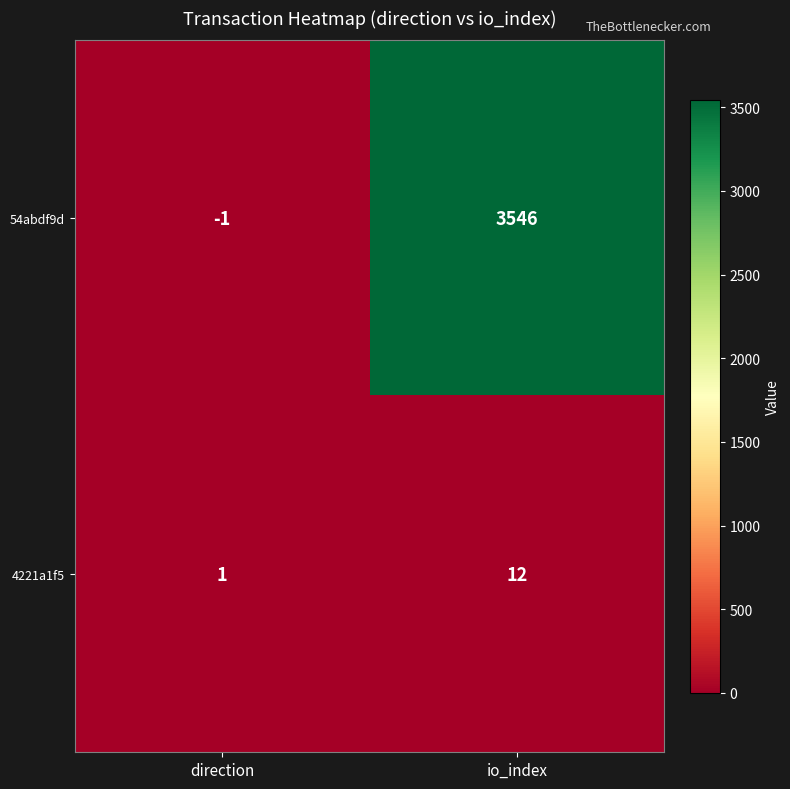

What is the approximate value of 54abdf9d at io_index?

3546